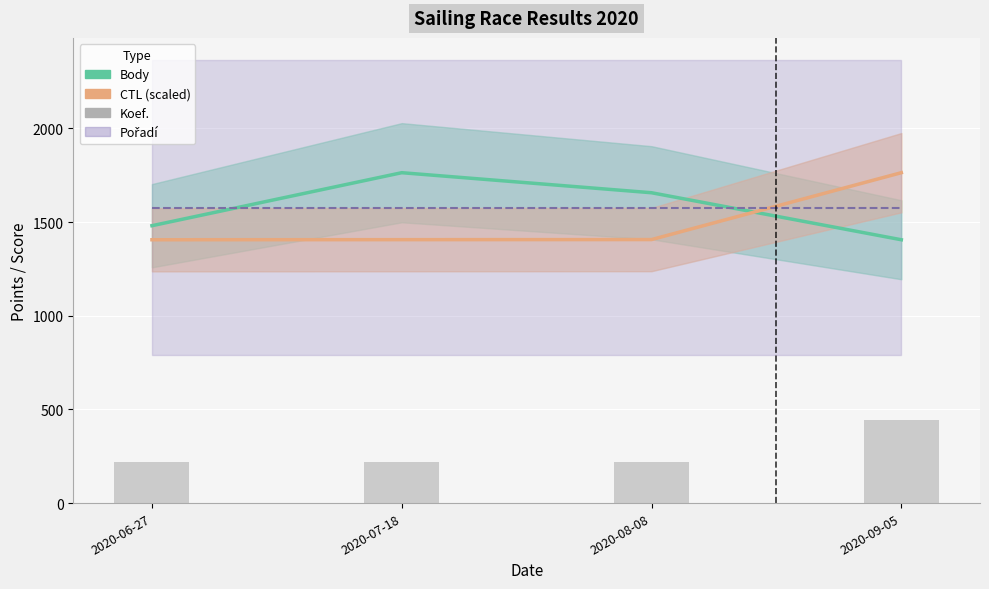

List the labels in order of CTL (scaled) value, smallest first.

2020-06-27, 2020-07-18, 2020-08-08, 2020-09-05